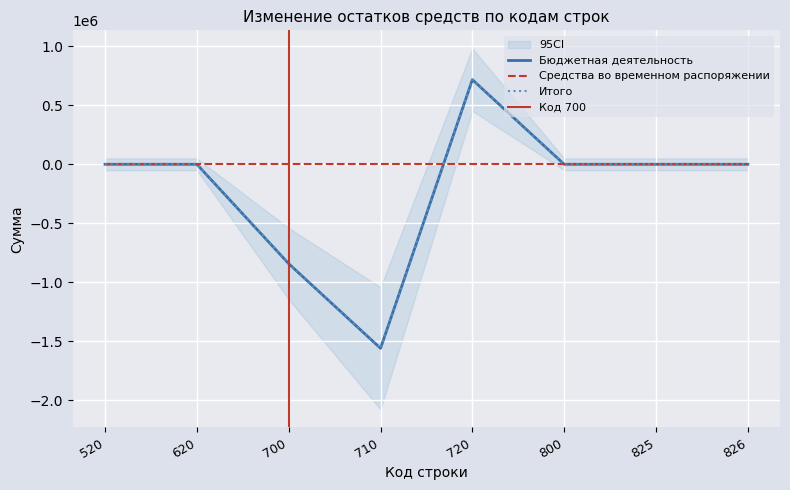

Which series changed the most between 520 and 710?

Бюджетная деятельность